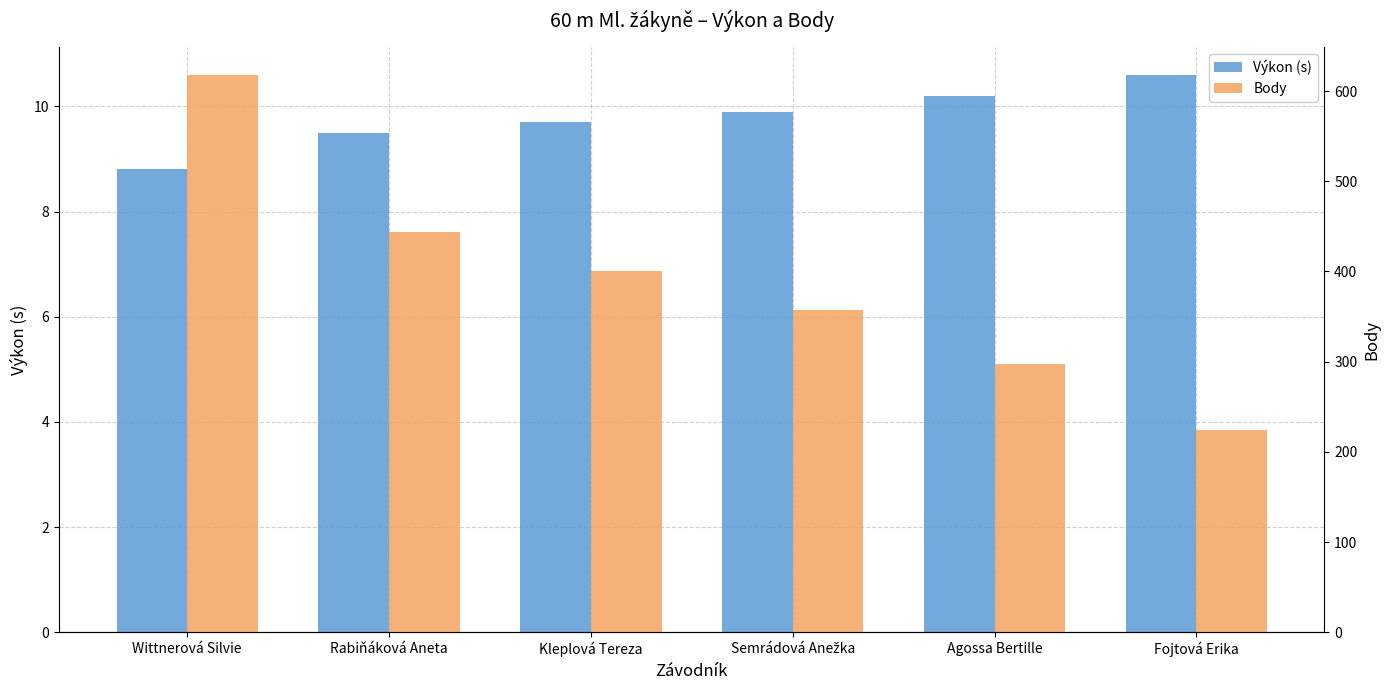

At which label does Body reach its peak?

Wittnerová Silvie